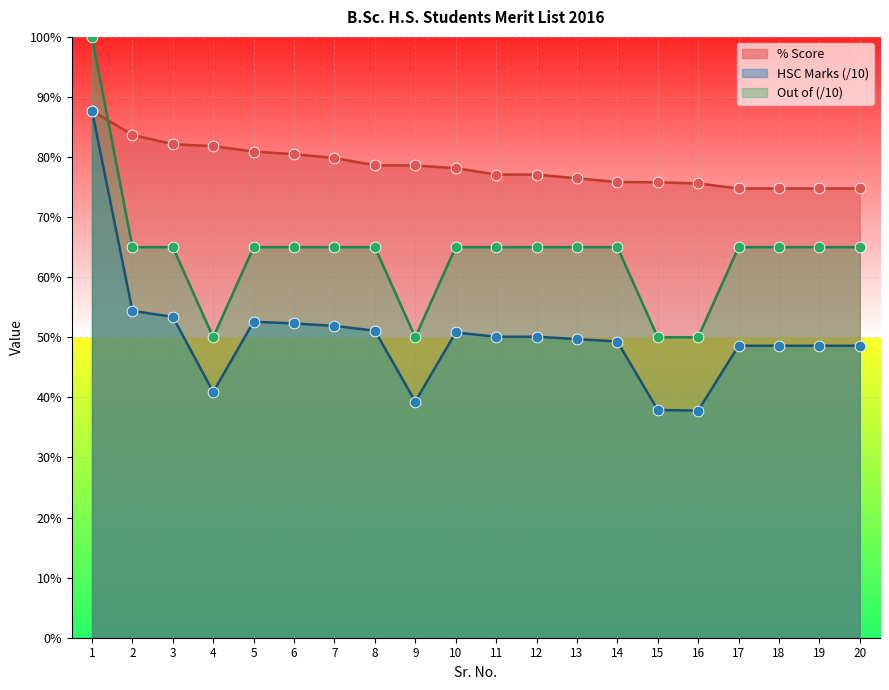

At which category is the sum across all series the highest?

1